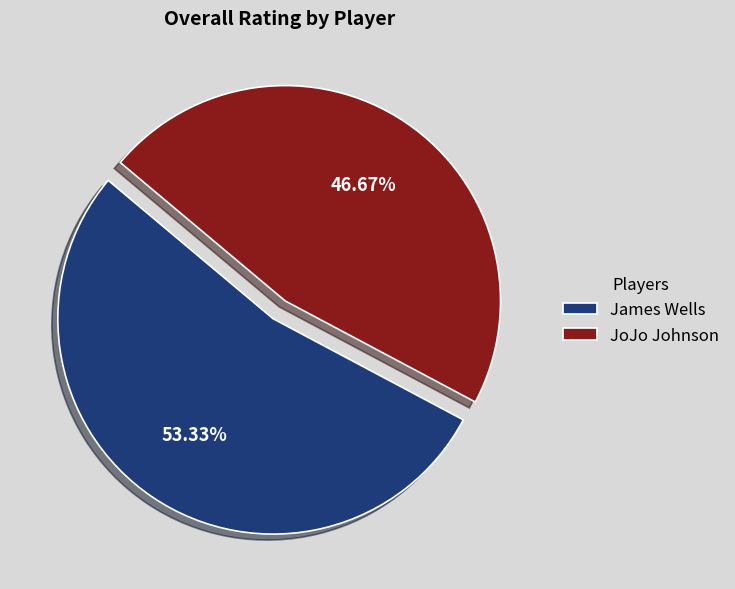

What portion of the pie excludes JoJo Johnson?

53.3%